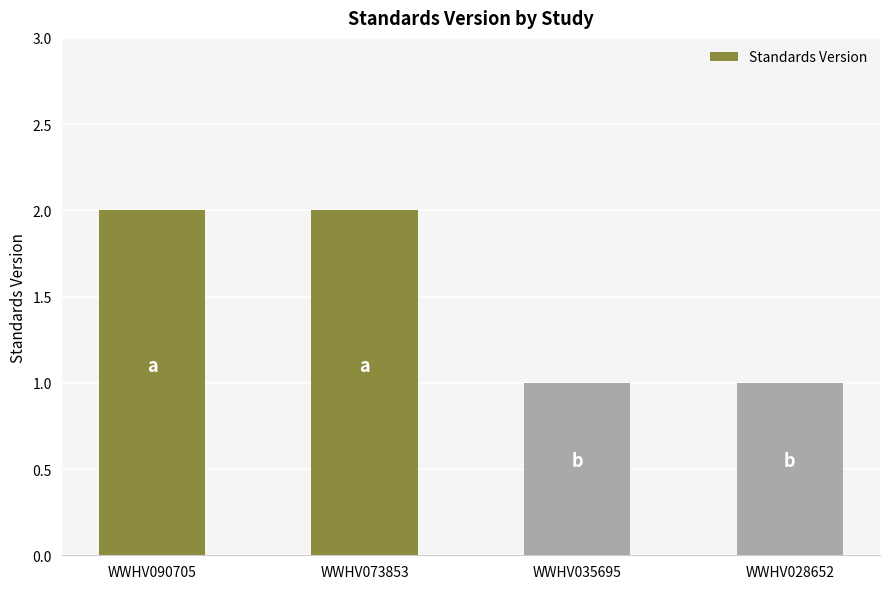

What is the smallest value displayed?

1